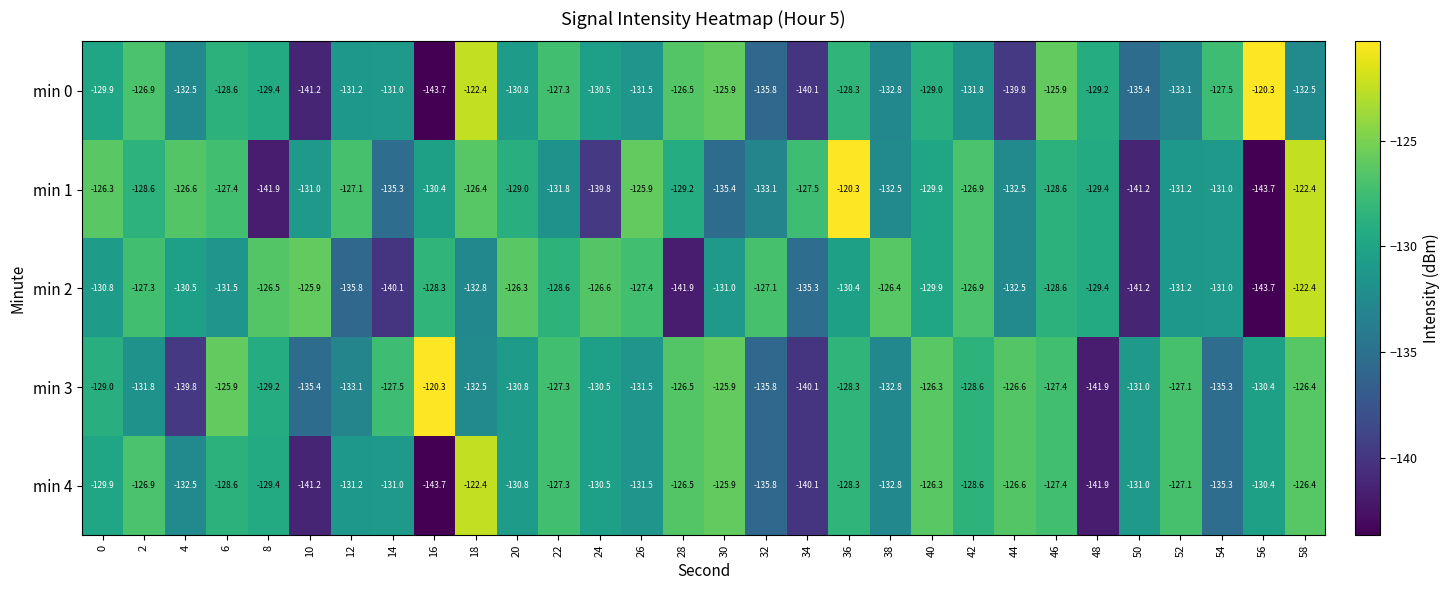

What is the difference between the min 3 values at 42 and 40?

2.3